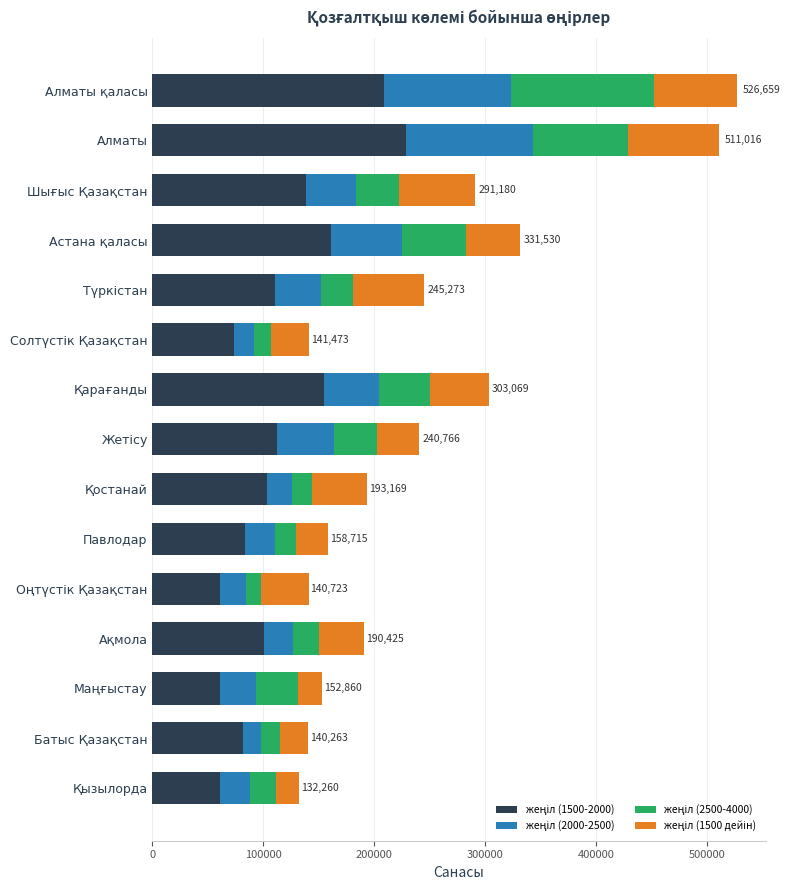

What is the total value across all series at Павлодар?

158715